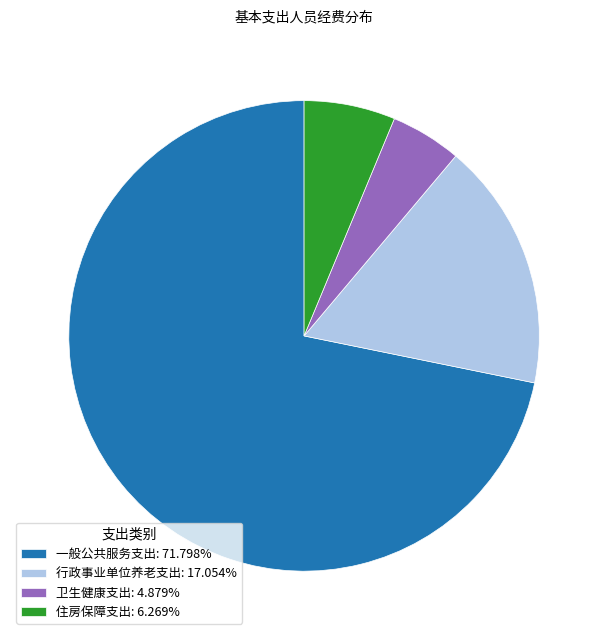

Is there any slice that represents more than half of the pie?

Yes